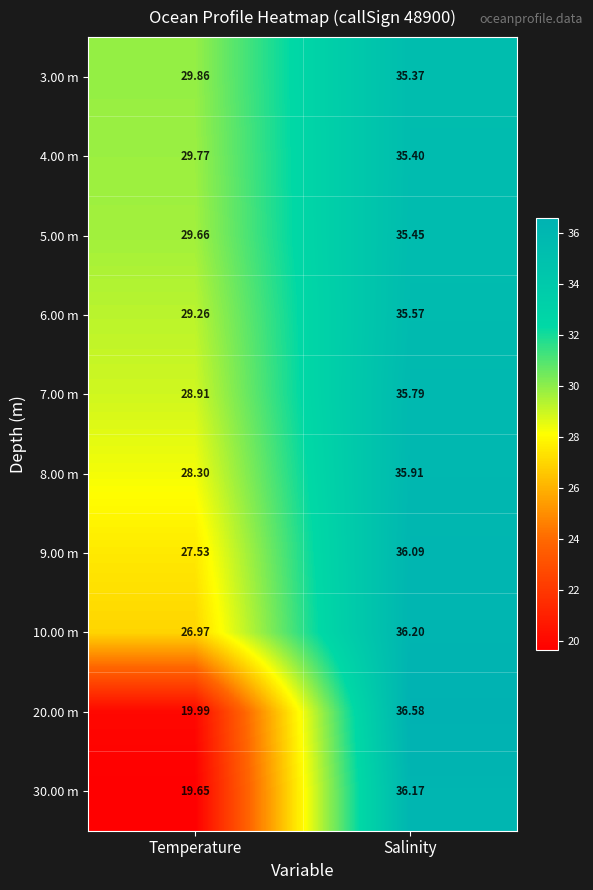

List the labels in order of 30.00 m value, largest first.

Salinity, Temperature